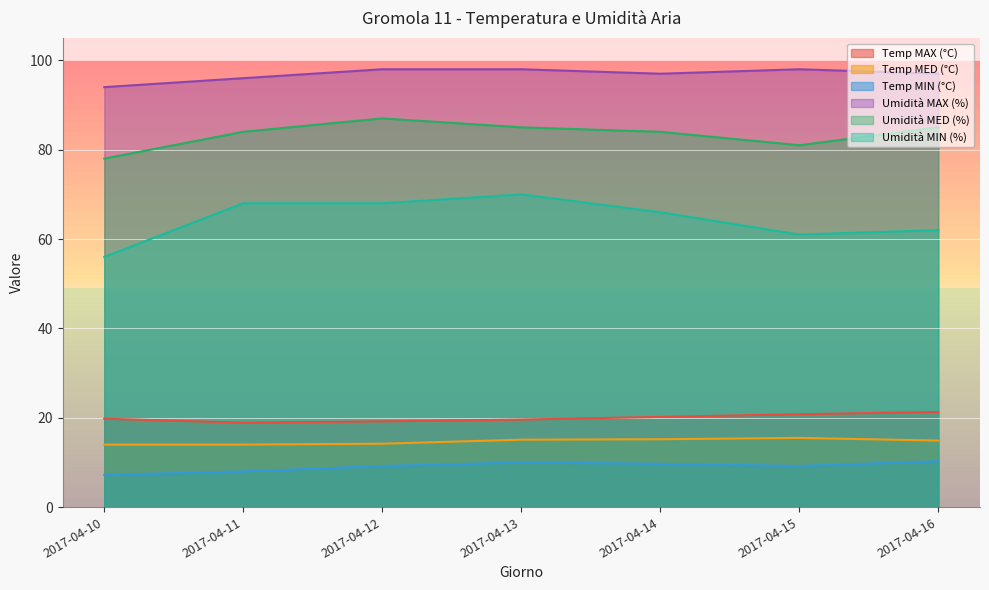

Is the value of Temp MAX (°C) at 2017-04-10 greater than the value of Temp MIN (°C) at 2017-04-11?

Yes